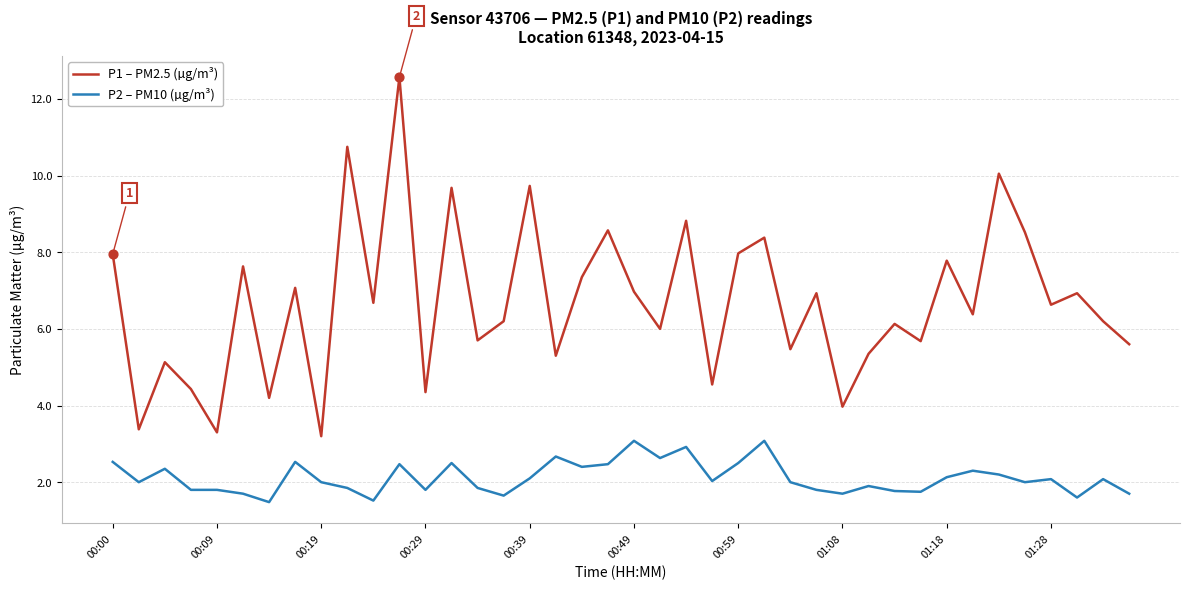

Which series has the largest range (max minus min)?

P1 – PM2.5 (µg/m³)